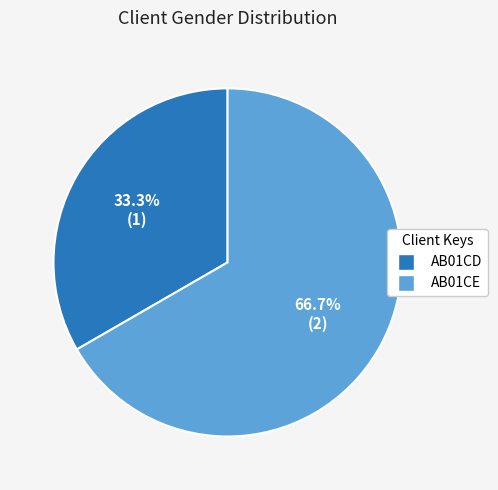

What percentage is the AB01CD slice, to the nearest percent?

33%